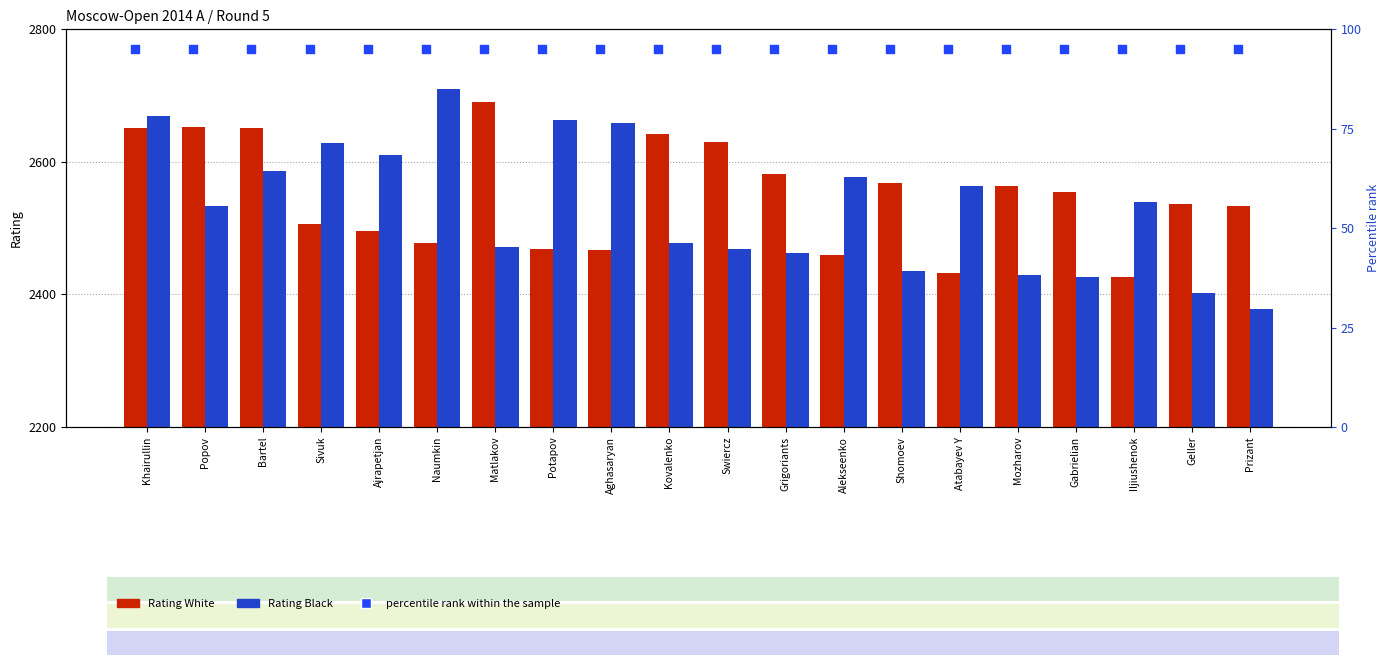

At which category is the sum across all series the highest?

Khairullin